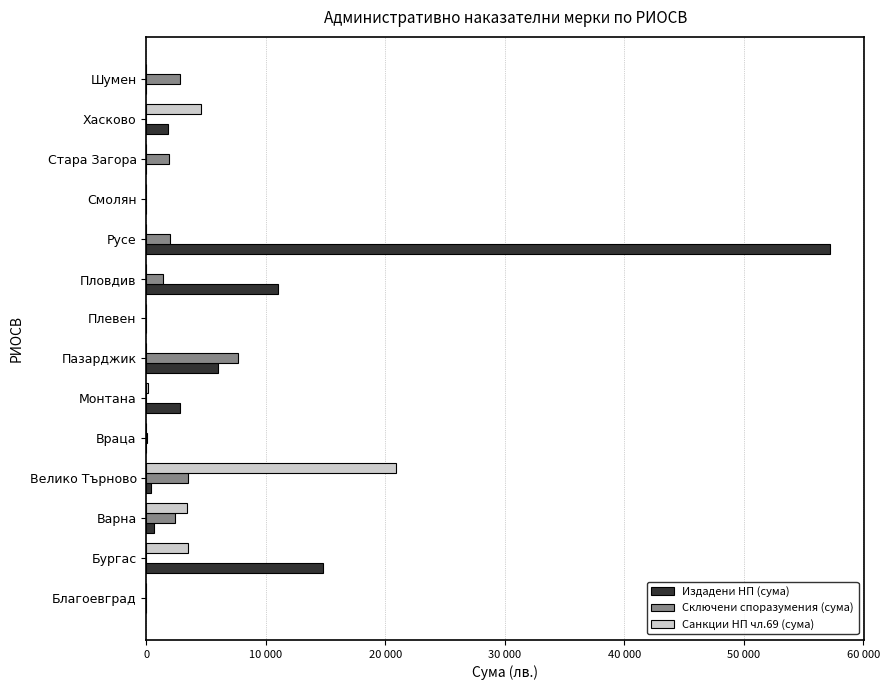

Which series has the largest total across all categories?

Издадени НП (сума)